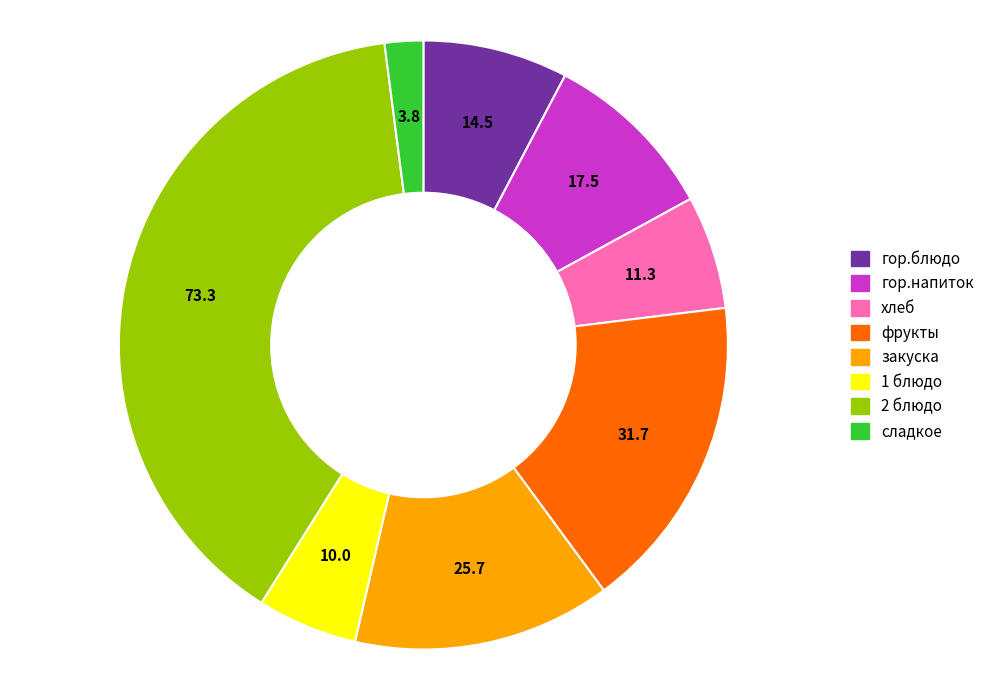

The фрукты slice represents 30% of the pie. True or false?

False